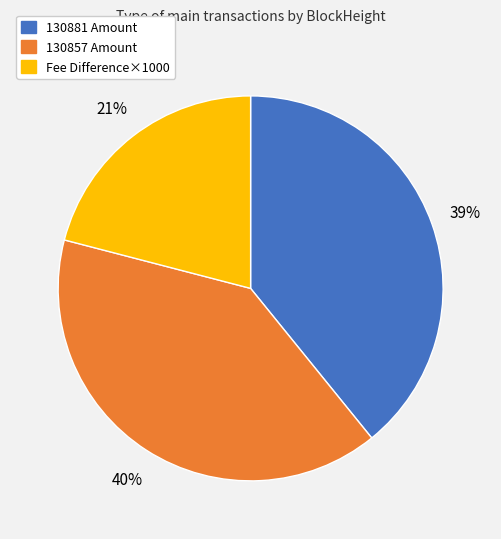

To the nearest percent, what is the average slice percentage?

33%